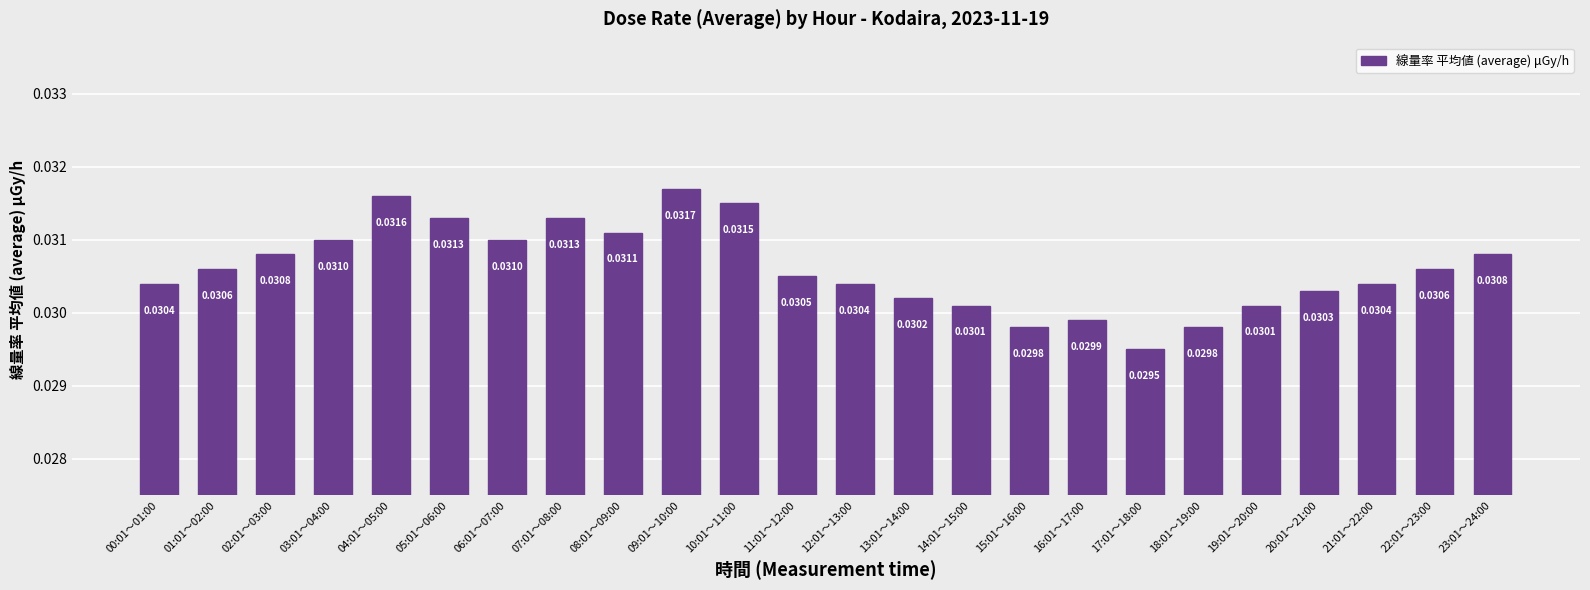

What is the label of the 24th bar from the left?

23:01～24:00